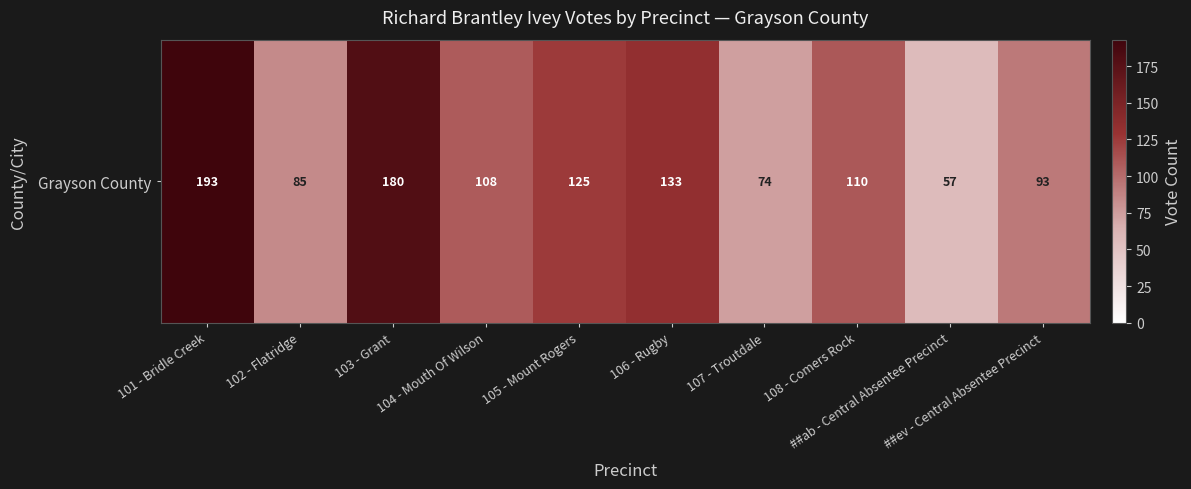

What is the maximum value shown in the chart?

193